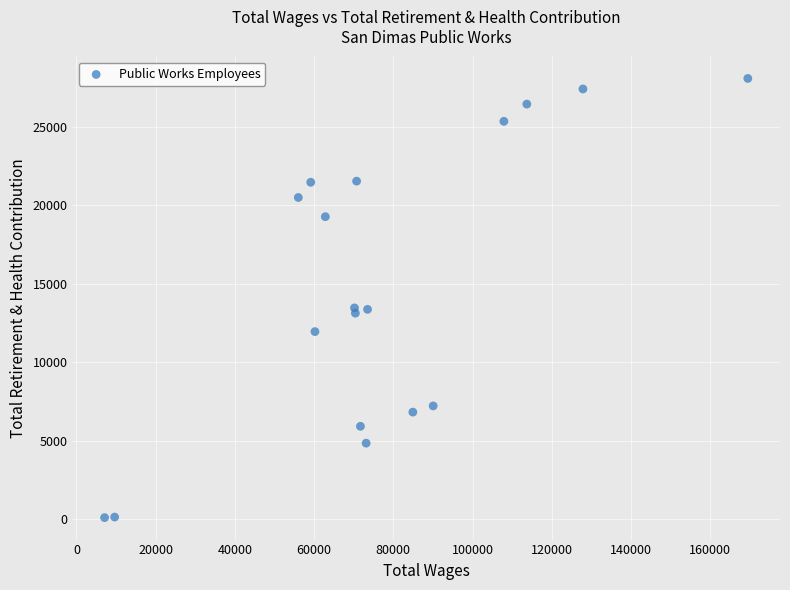

What is the range of Y values (max minus min)?

27991